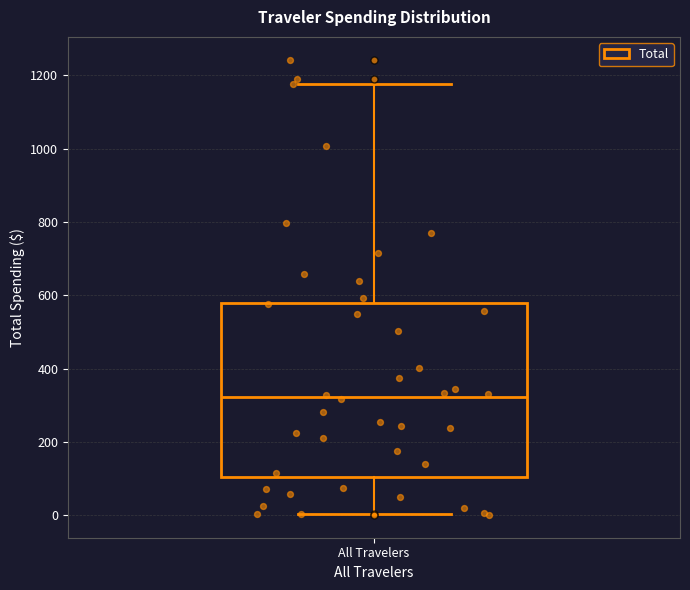

Transcribe this box plot: give where the median line is, the range the box spans, and where the two whiskers end, as read against the y-axis. The values are not printed on the chart, so give them approximately, as read against the axis.

median 320, box 100 to 580, whiskers 0 to 1180